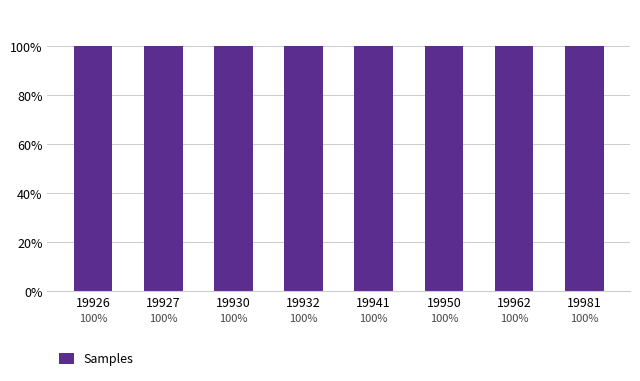

Which label corresponds to the smallest value in the chart?

19962